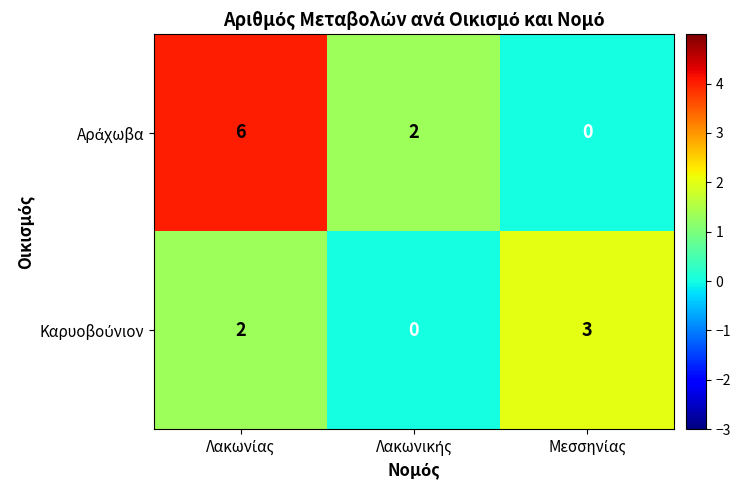

Rank the series by their average value, from lowest to highest.

Καρυοβούνιον, Αράχωβα